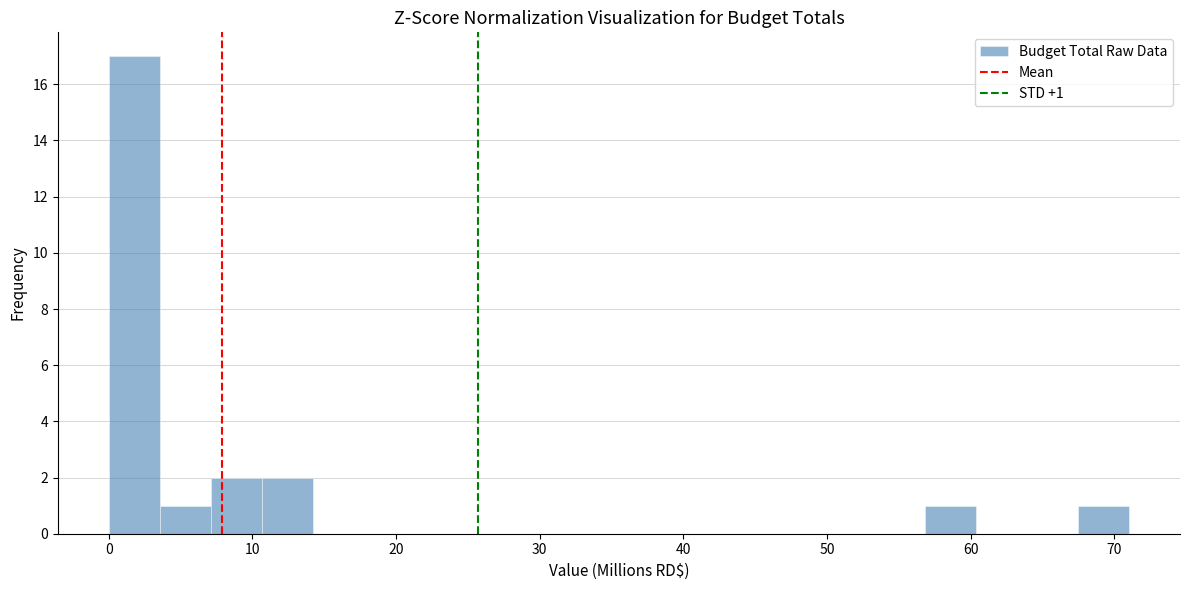

Around what value on the x-axis is the tallest bar? Give the approximate position of its centre, as read against the axis.

2